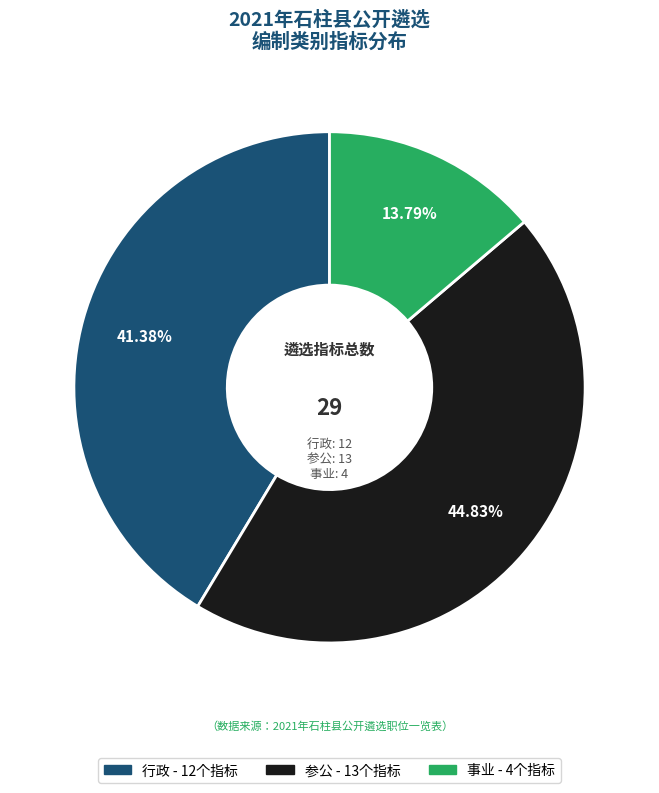

Which slice is the smallest?

事业